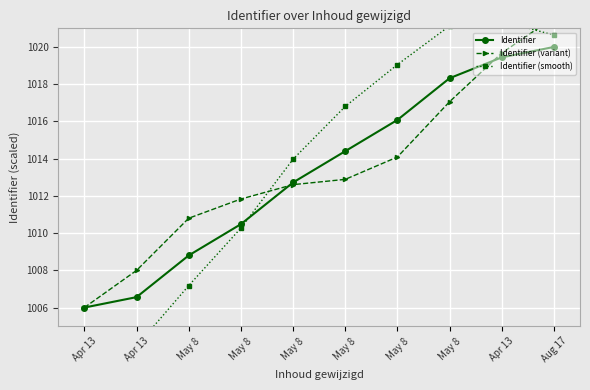

What is the total value across all series at Aug 17?

3062.2